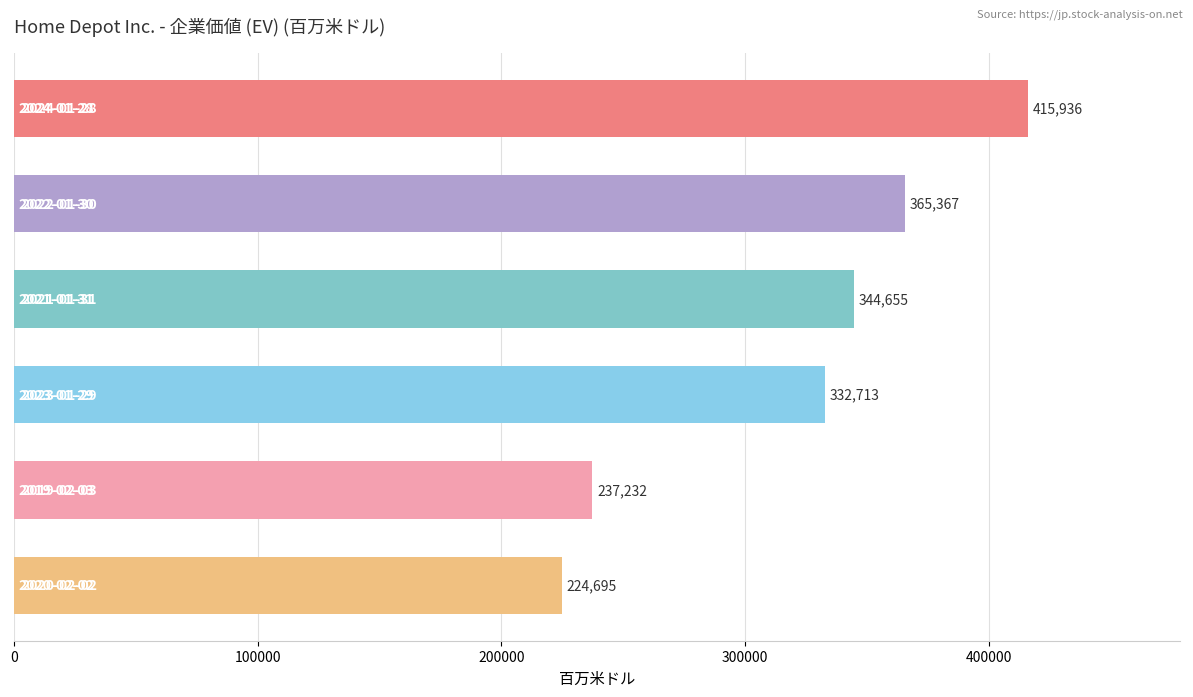

What is the difference between the second highest and second lowest values?

128135